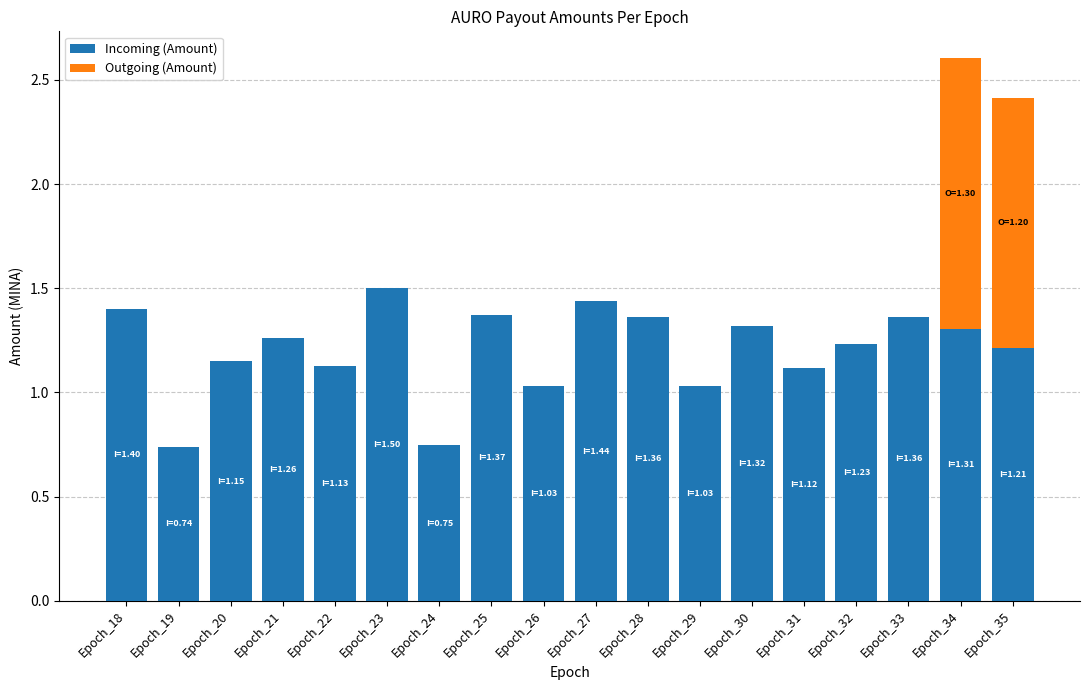

Is it true that Incoming (Amount) equals 1.5 at Epoch_23?

True